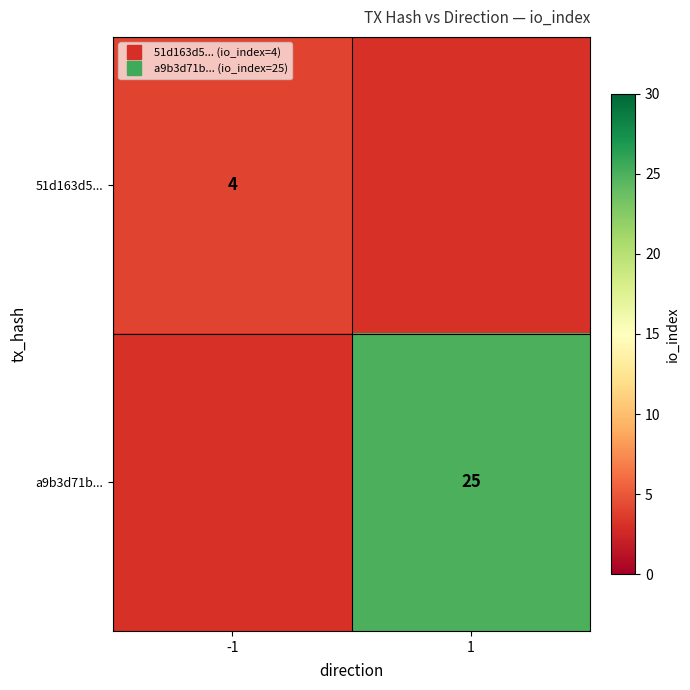

Rank the series by their average value, from lowest to highest.

51d163d5..., a9b3d71b...